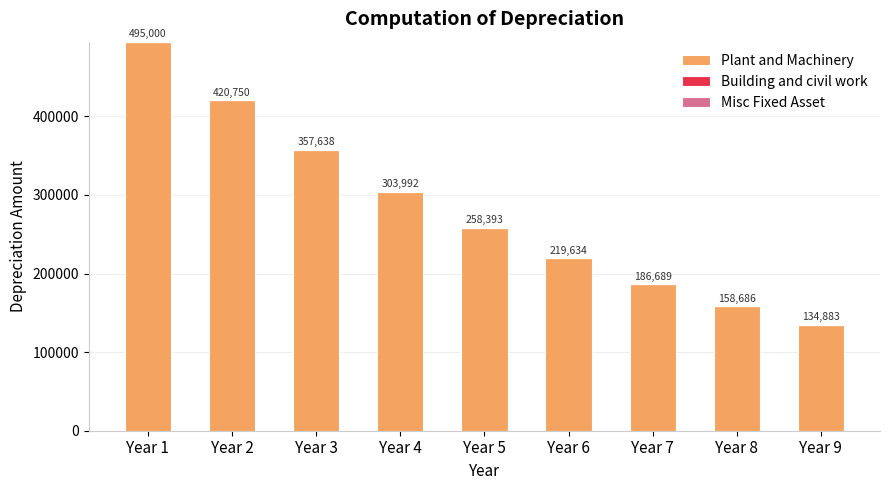

Does the chart contain stacked bars?

No